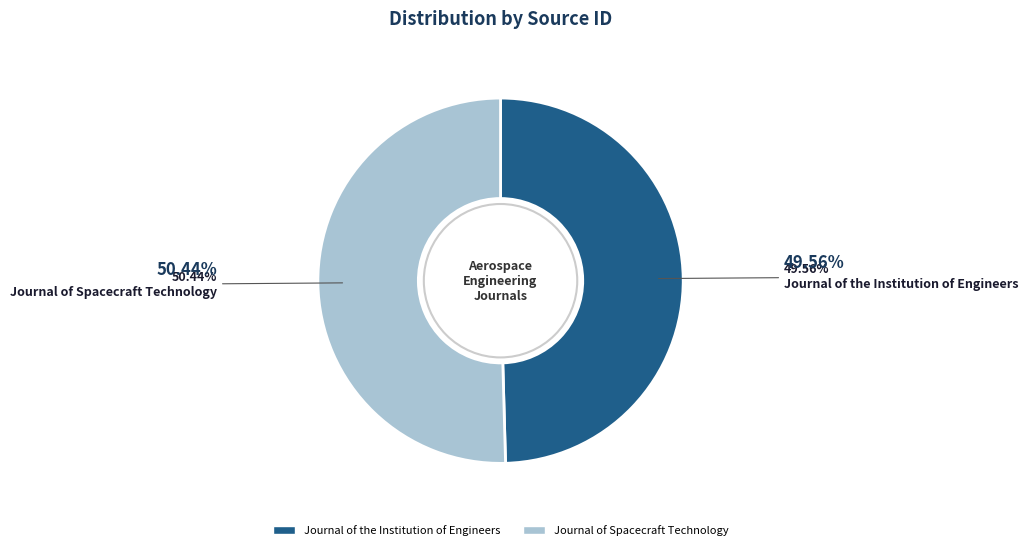

What percentage is the Journal of the Institution of Engineers slice, to the nearest percent?

50%